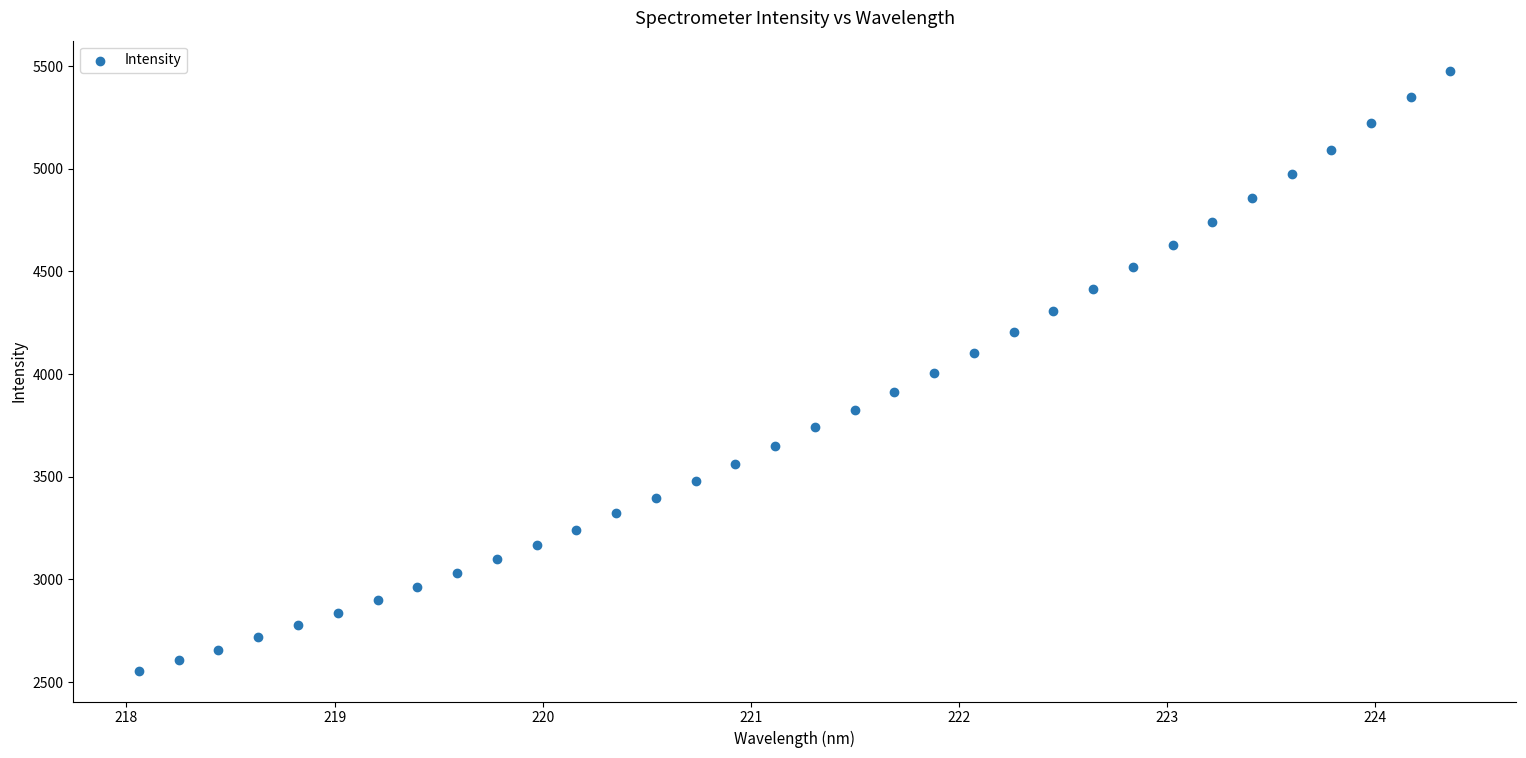

What is the range of X values (max minus min)?

6.3